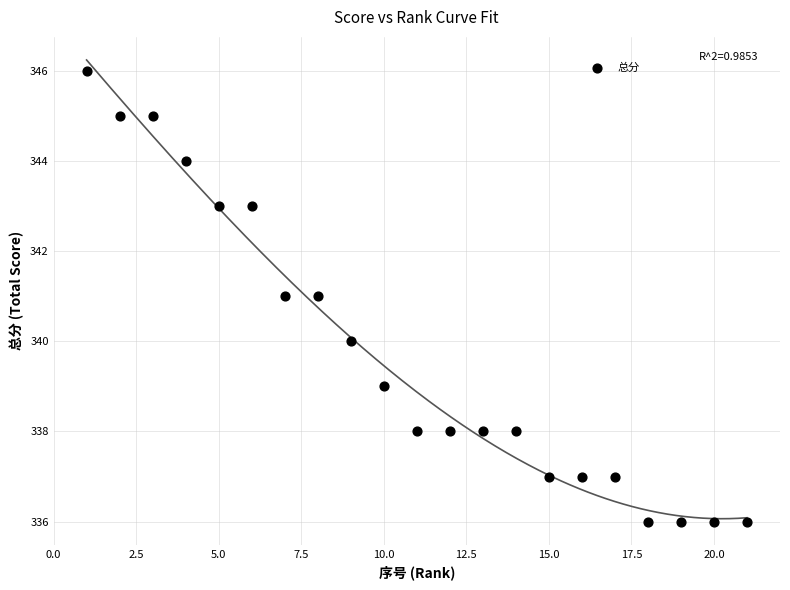

What is the range of Y values (max minus min)?

10